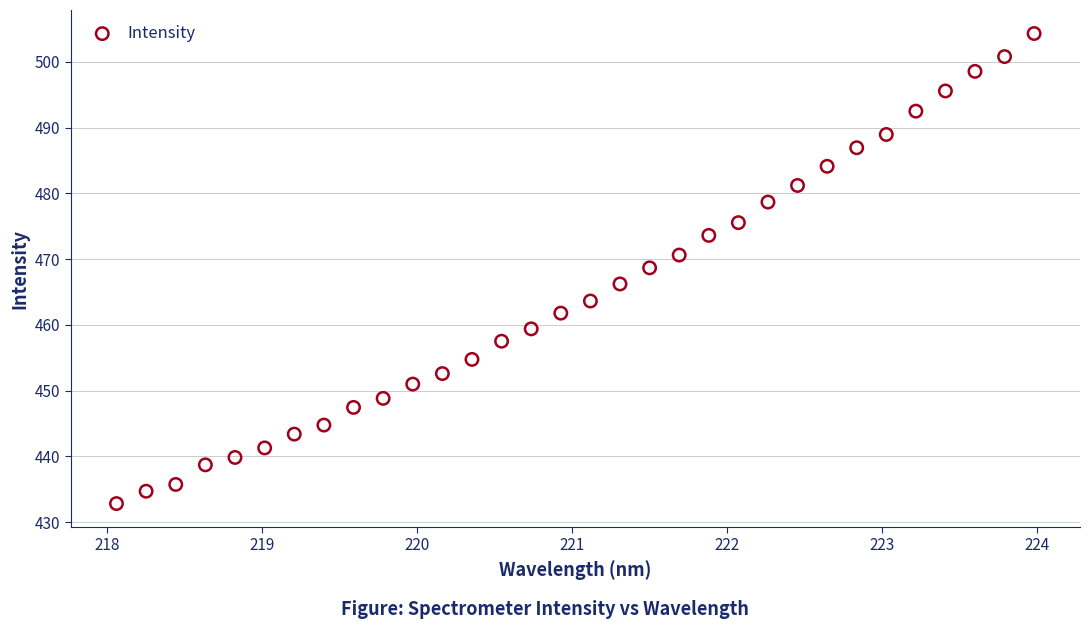

What is the range of Y values (max minus min)?

71.5